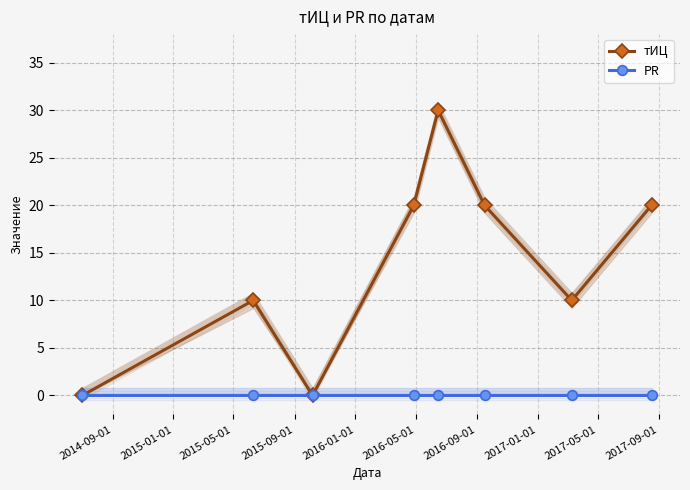

How many lines are shown in the chart?

2